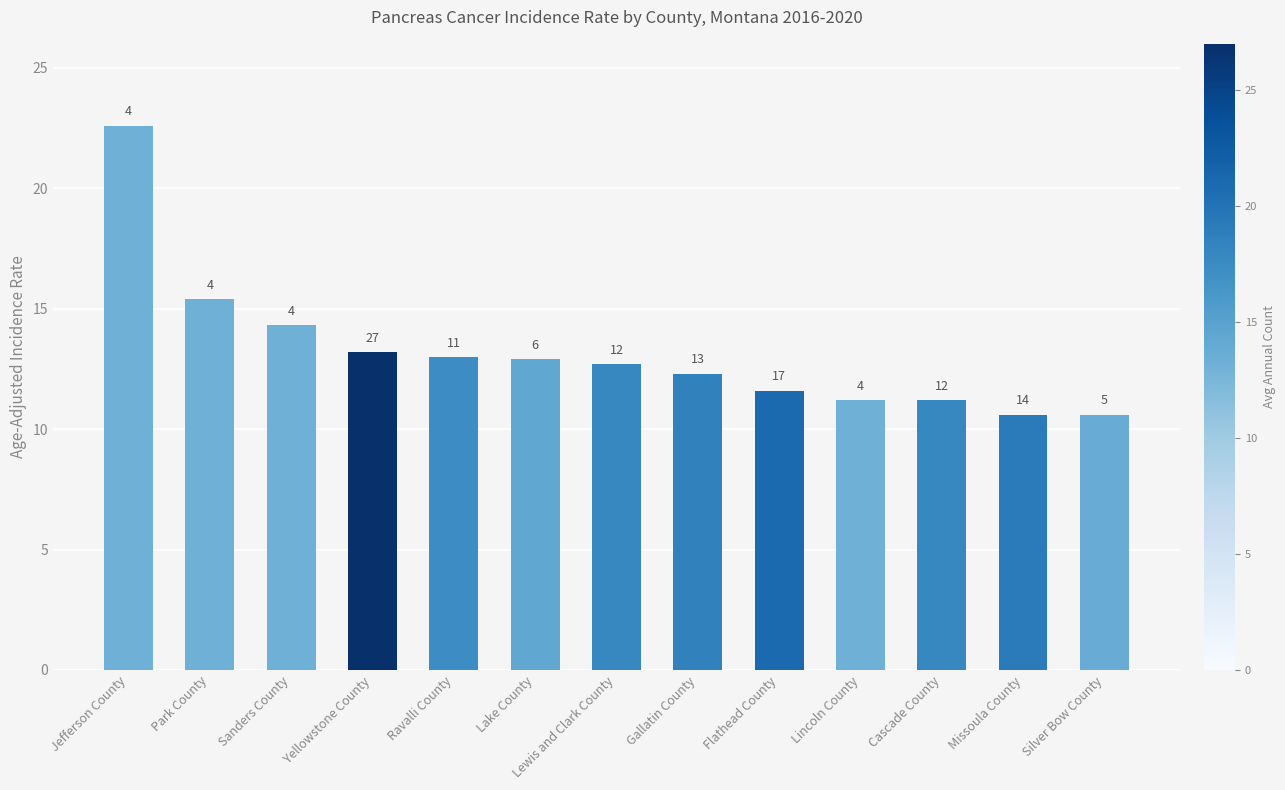

Rank the categories by value from lowest to highest.

Missoula County, Silver Bow County, Lincoln County, Cascade County, Flathead County, Gallatin County, Lewis and Clark County, Lake County, Ravalli County, Yellowstone County, Sanders County, Park County, Jefferson County